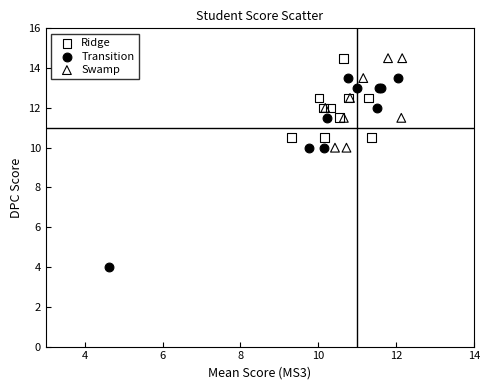

Which series has the widest spread of Y values?

Transition